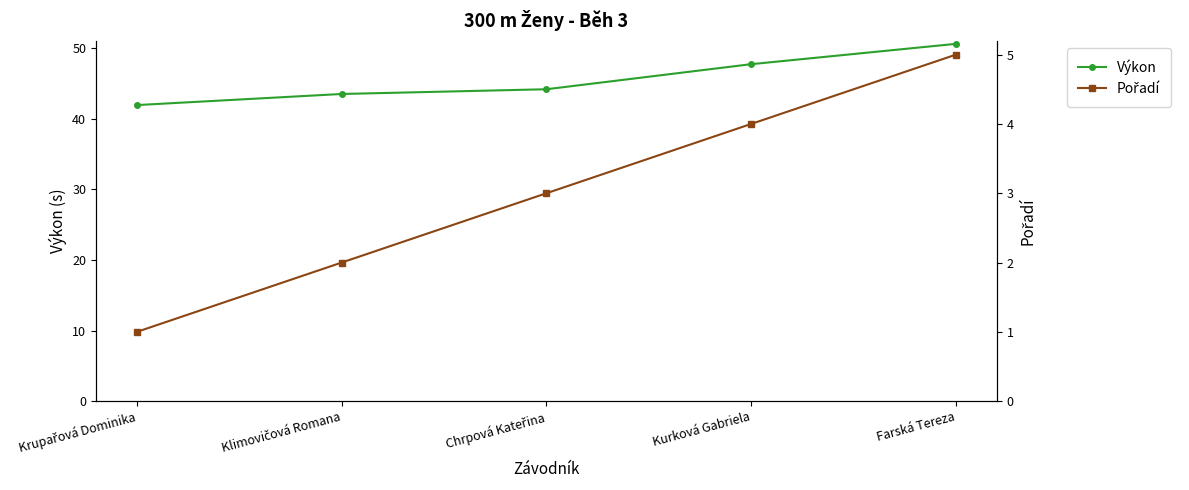

Is it true that Výkon equals 27.9 at Klimovičová Romana?

False